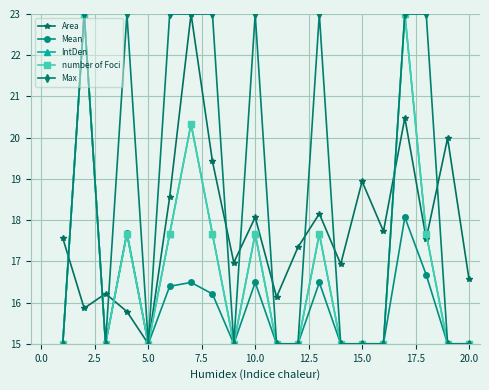

What is the lowest value of the number of Foci series?

15.0